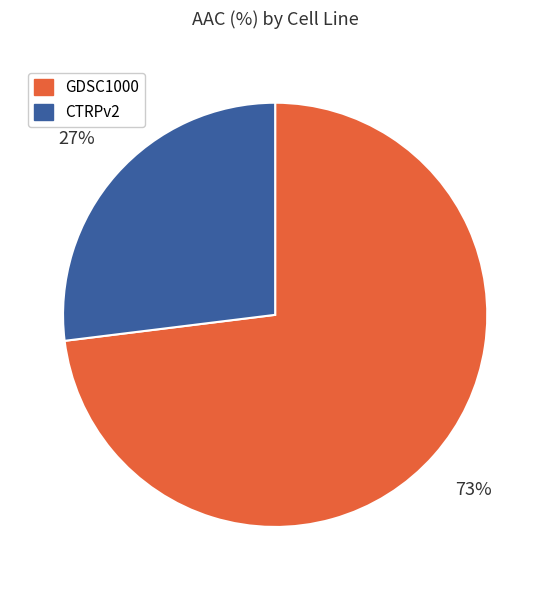

Do GDSC1000 and CTRPv2 together represent more than half of the pie?

Yes